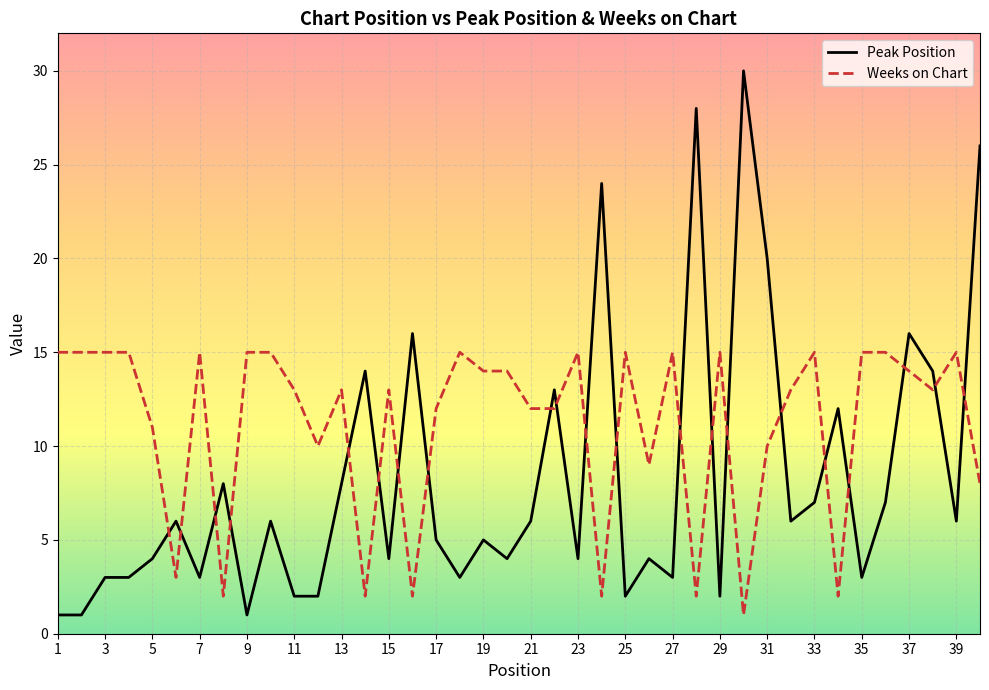

What is the difference between the maximum and minimum values in the Weeks on Chart series?

14